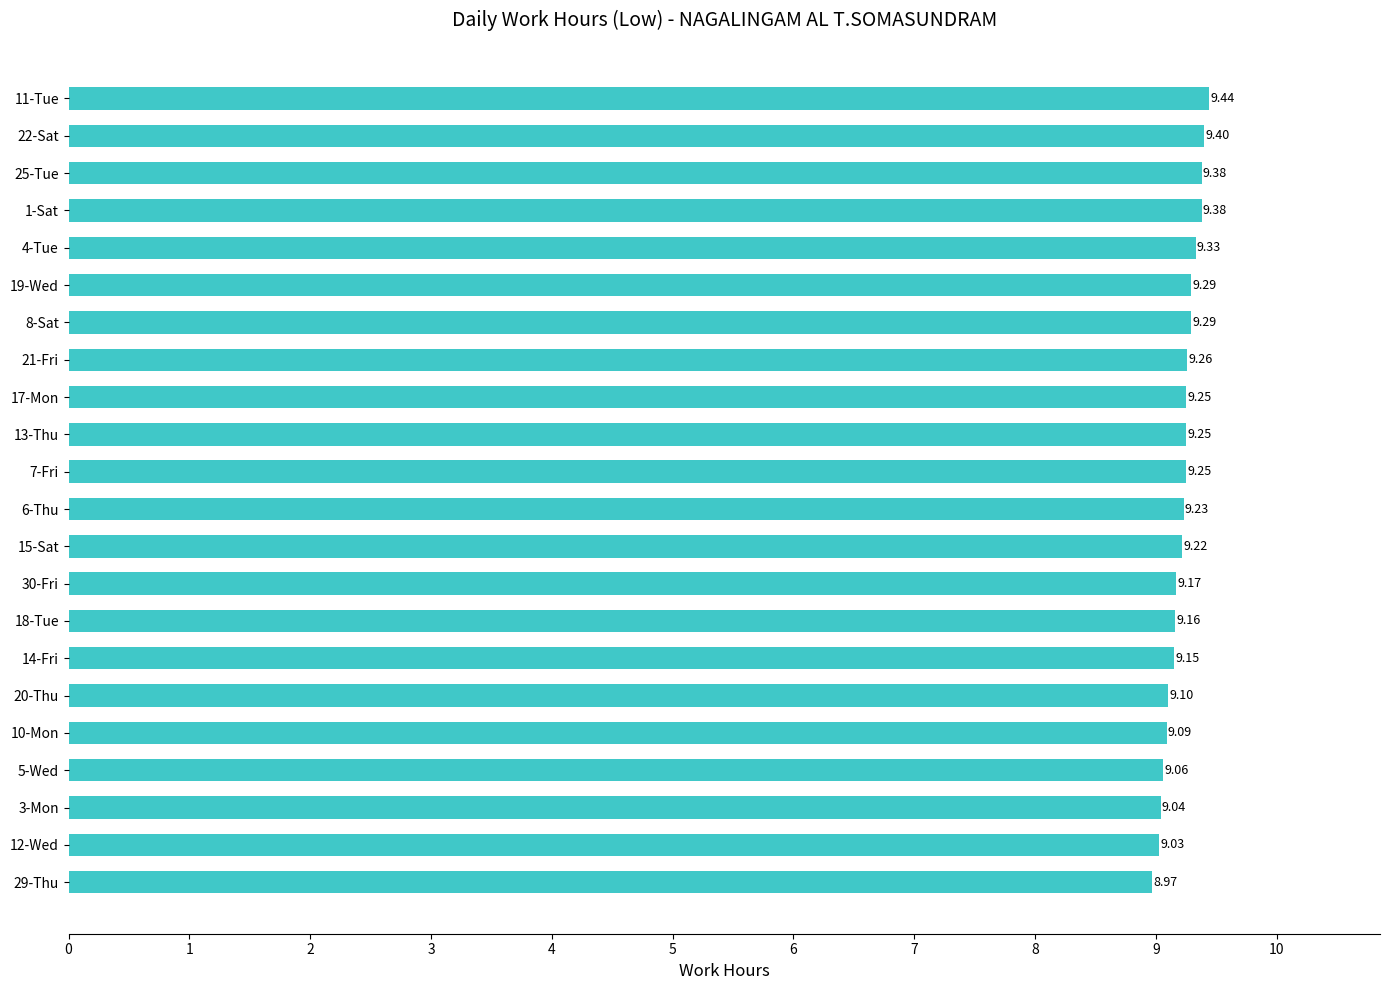

Between 14-Fri and 11-Tue, which is larger?

11-Tue